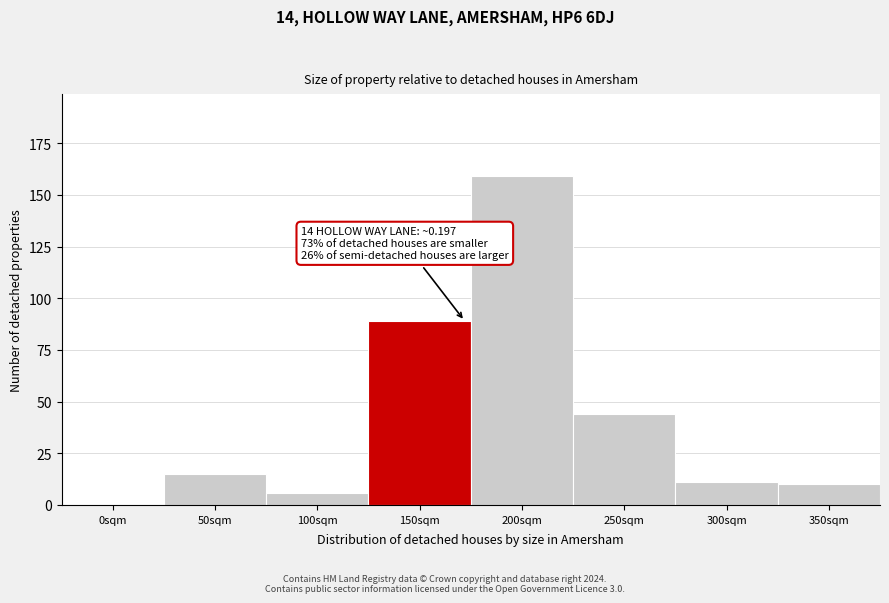

Reading left to right, transcribe all the data shown in this chart.

0sqm=0	50sqm=15	100sqm=6	150sqm=89	200sqm=159	250sqm=44	300sqm=11	350sqm=10